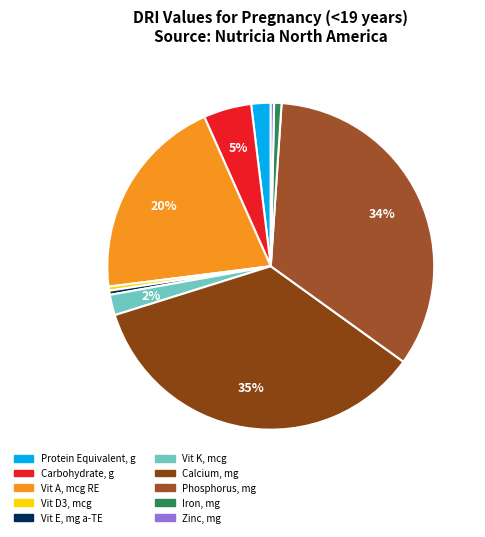

Rank the categories by value from lowest to highest.

Zinc, mg, Vit D3, mcg, Vit E, mg a-TE, Iron, mg, Protein Equivalent, g, Vit K, mcg, Carbohydrate, g, Vit A, mcg RE, Phosphorus, mg, Calcium, mg